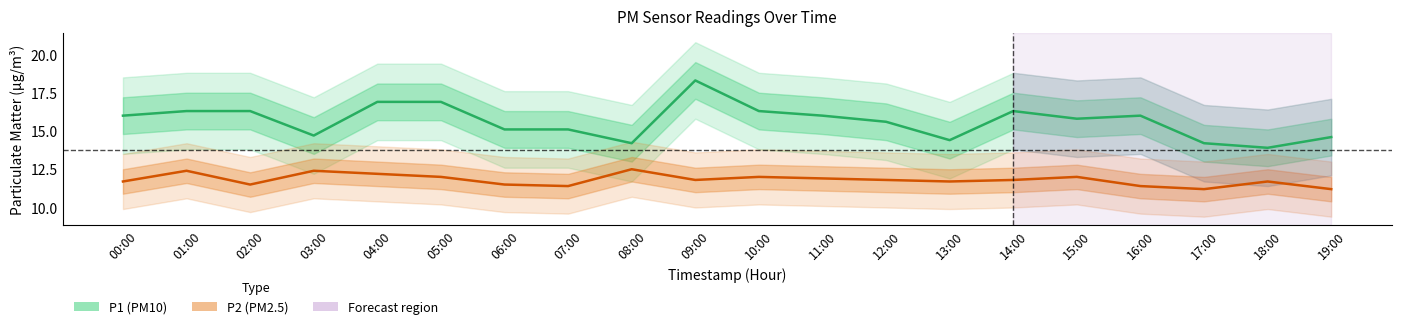

Reading right to left, what are all the values shown in this chart?

P1 (PM10): 14.6	13.9	14.2	16.0	15.8	16.3	14.4	15.6	16.0	16.3	18.3	14.2	15.1	15.1	16.9	16.9	14.7	16.3	16.3	16.0
P2 (PM2.5): 11.2	11.7	11.2	11.4	12.0	11.8	11.7	11.8	11.9	12.0	11.8	12.5	11.4	11.5	12.0	12.2	12.4	11.5	12.4	11.7